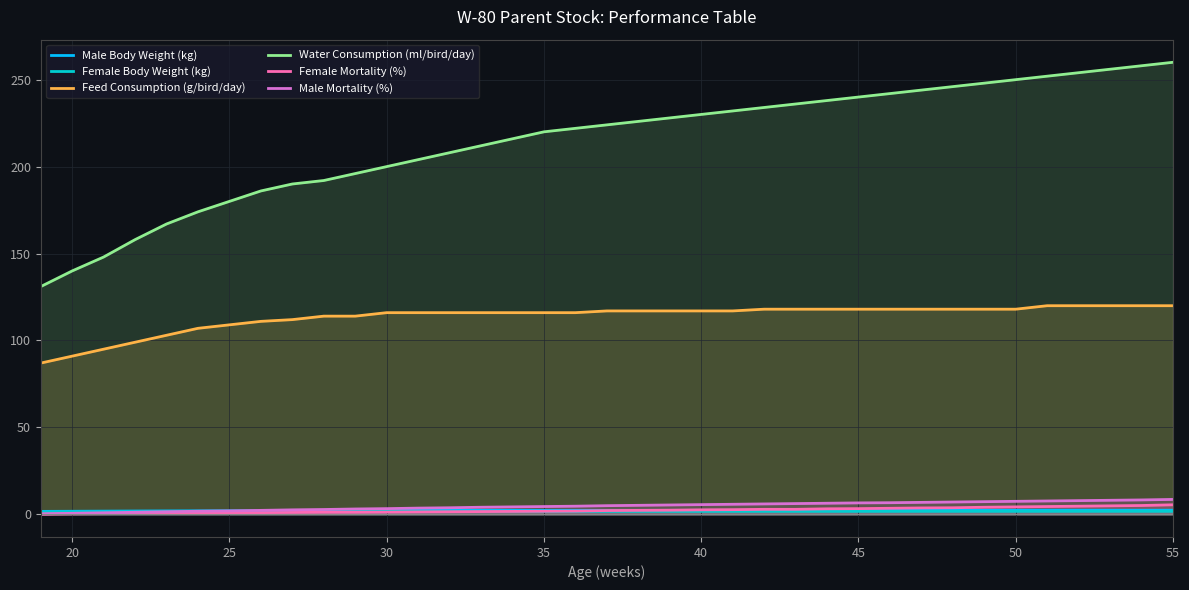

Which series has the largest total across all categories?

Water Consumption (ml/bird/day)